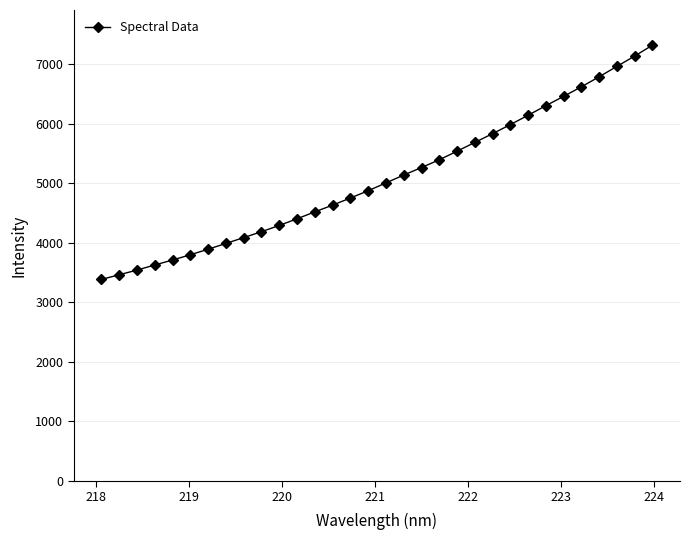

What is the average value?

5085.2